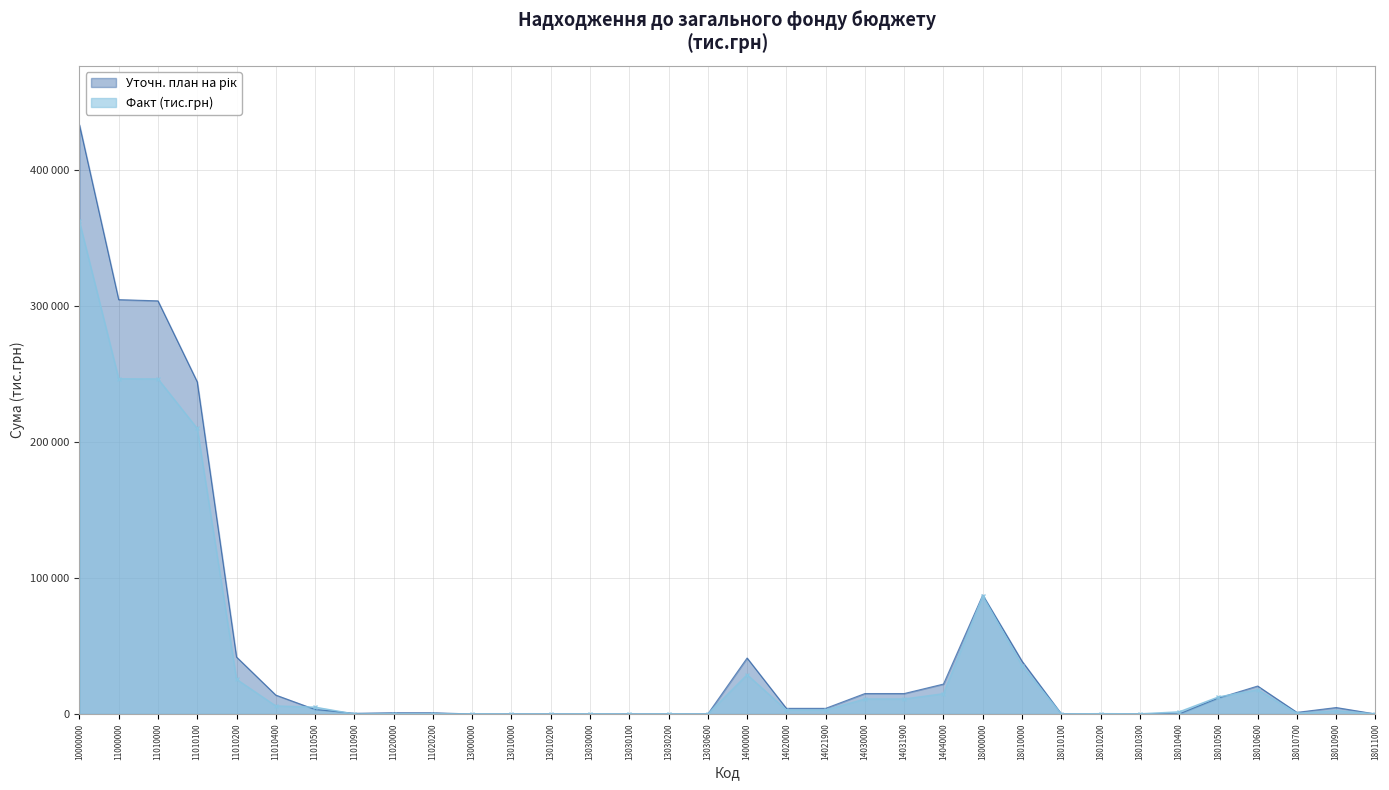

Reading left to right, extract all data points from this chart.

Факт (тис.грн): 362373.0	246671.6	246507.4	210061.5	25519.5	5914.7	5011.7	0.0	164.2	164.2	59.3	1.0	1.0	58.3	1.1	57.1	0.0	28888.5	2923.2	2923.2	11040.7	11040.7	14924.5	86753.6	35610.0	43.5	251.2	134.5	1570.6	12530.6	17791.2	472.1	2372.1	123.0
Уточн. план на рік: 433560.2	304851.8	303959.8	244352.1	41903.1	13900.0	3314.6	490.0	892.0	892.0	0.0	0.0	0.0	0.0	0.0	0.0	0.0	41173.6	4140.0	4140.0	15033.6	15033.6	22000.0	87534.9	38844.0	94.8	0.0	128.6	0.0	11700.0	20562.1	1168.0	4732.0	0.0